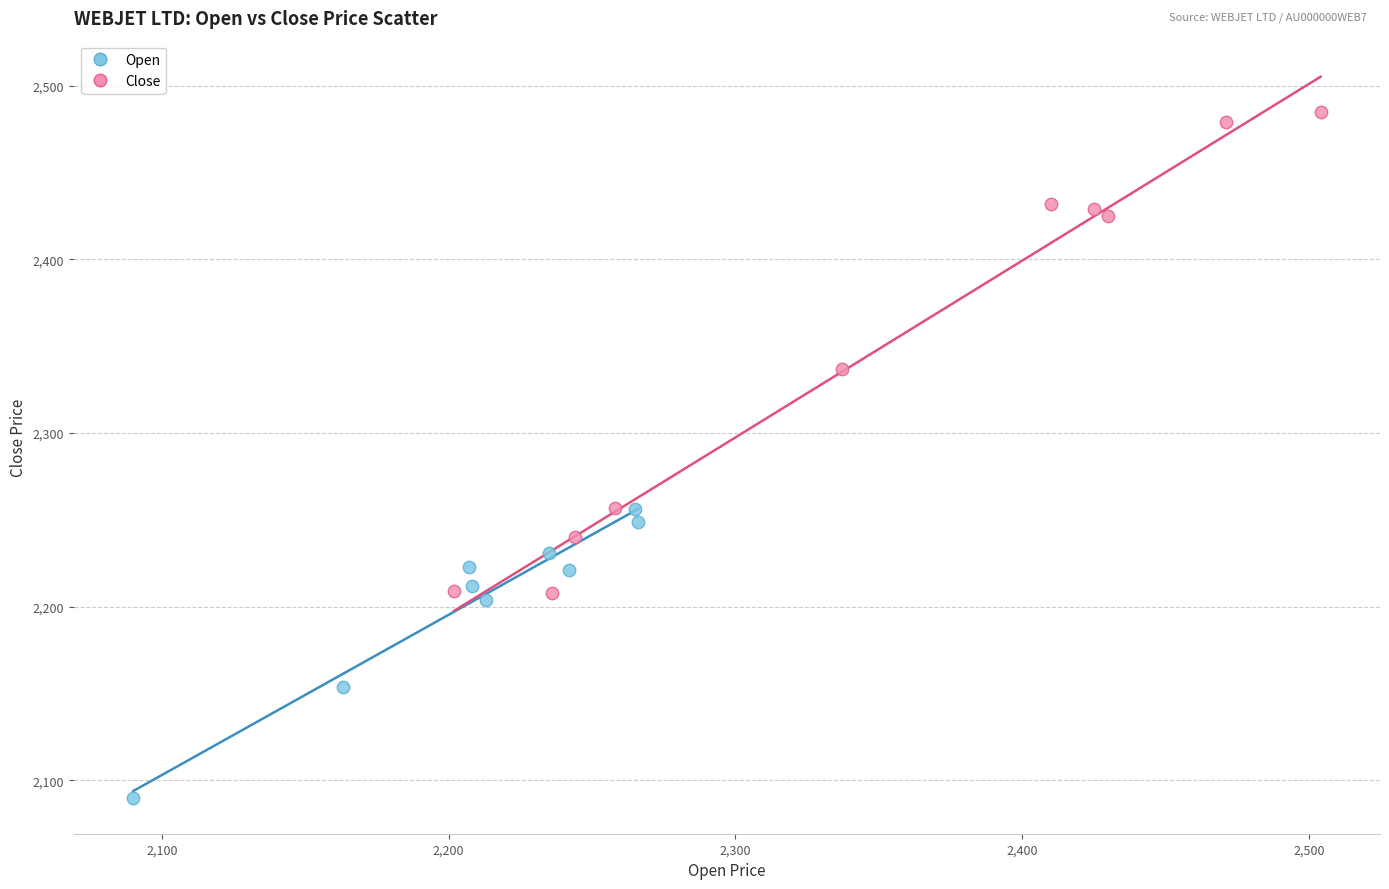

What are all the series names shown in the legend?

Open, Close